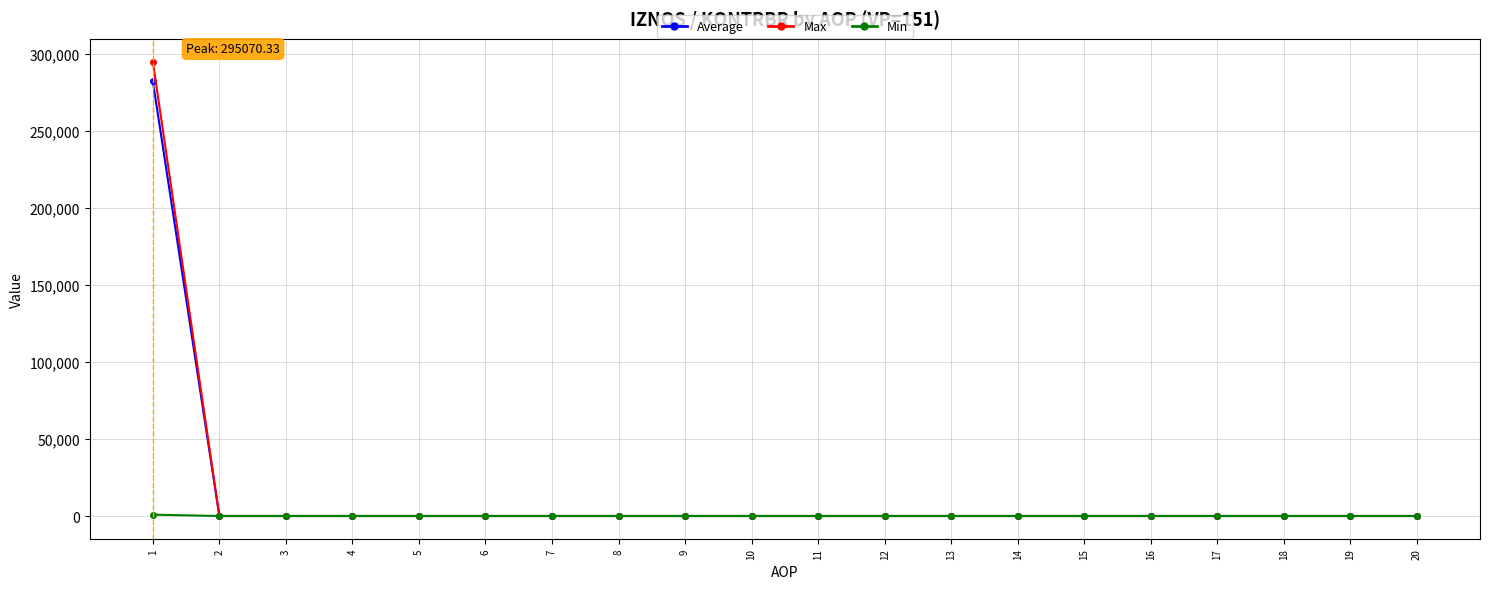

Which series has the widest spread of values?

Max